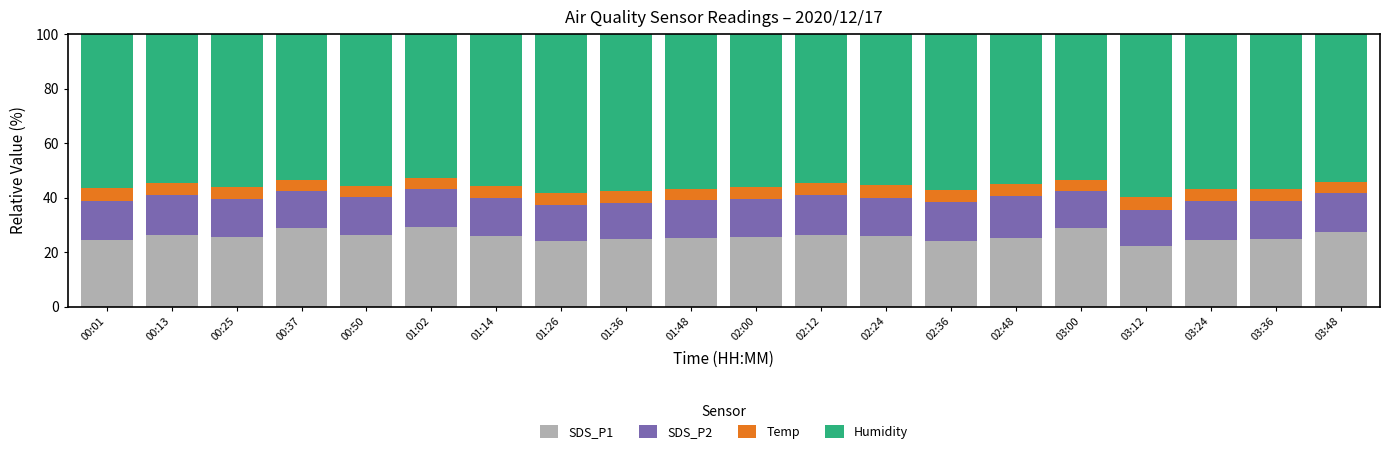

What is the maximum value for SDS_P1?

29.3